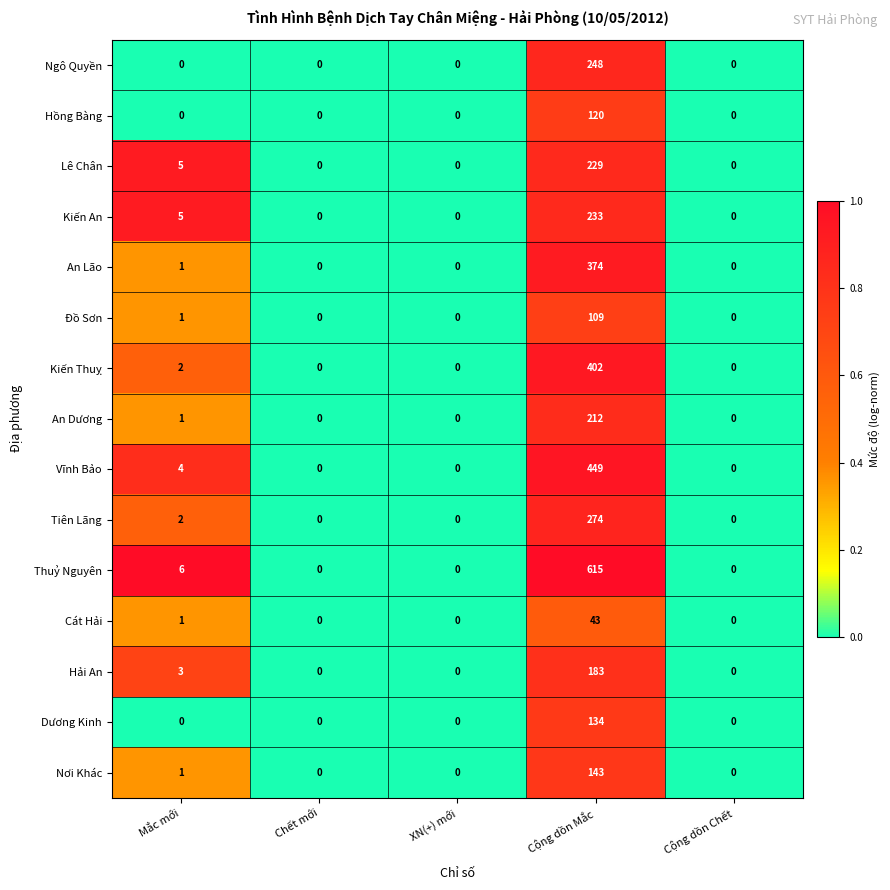

At which category is the sum across all series the highest?

Cộng dồn Mắc